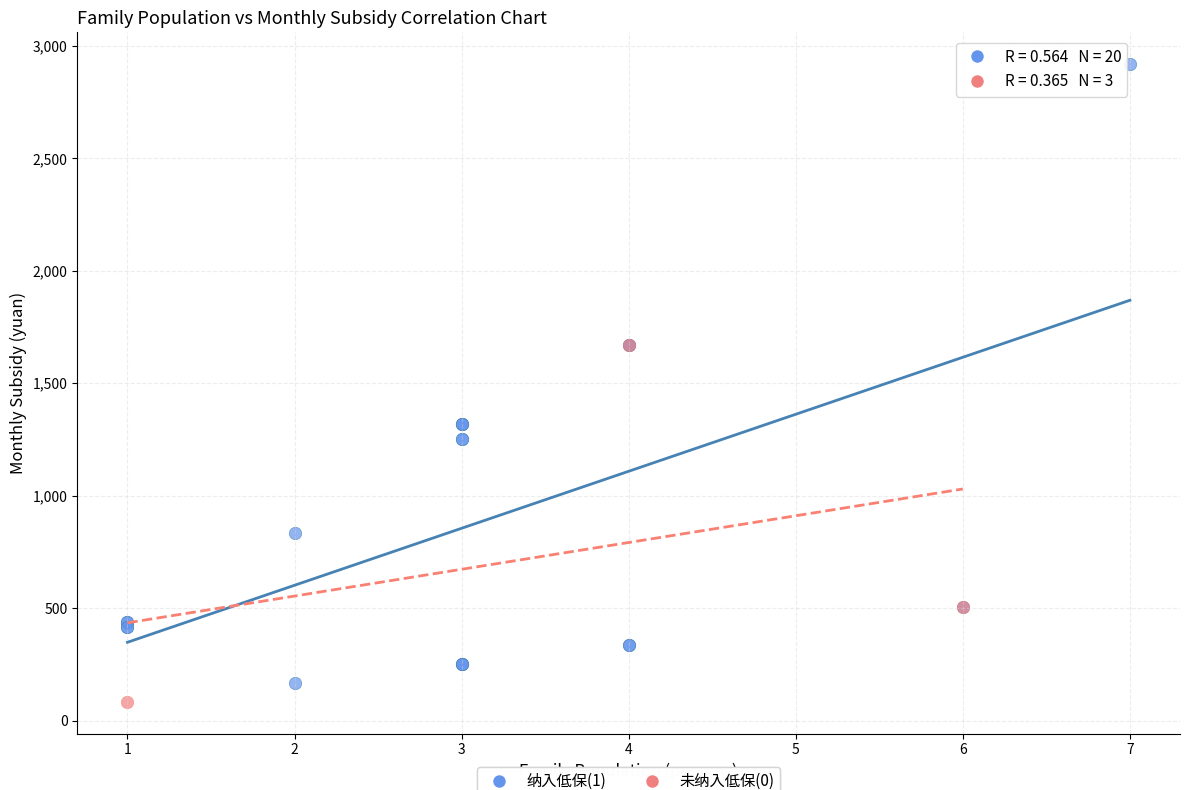

Which series has the widest spread of Y values?

纳入低保(1)